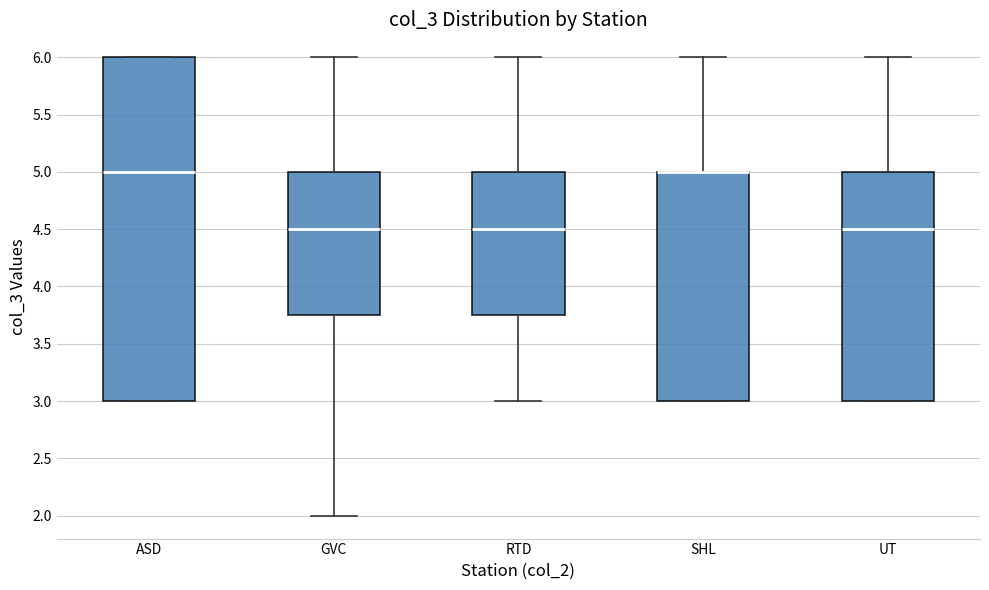

Where is the upper edge of the box for ASD on the y-axis? The values are not printed on the chart, so give them approximately, as read against the axis.

6.00